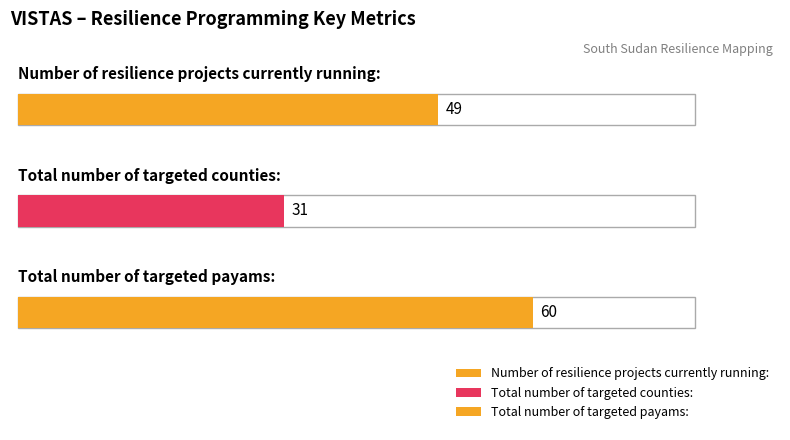

At how many categories does at least one series exceed 42?

2